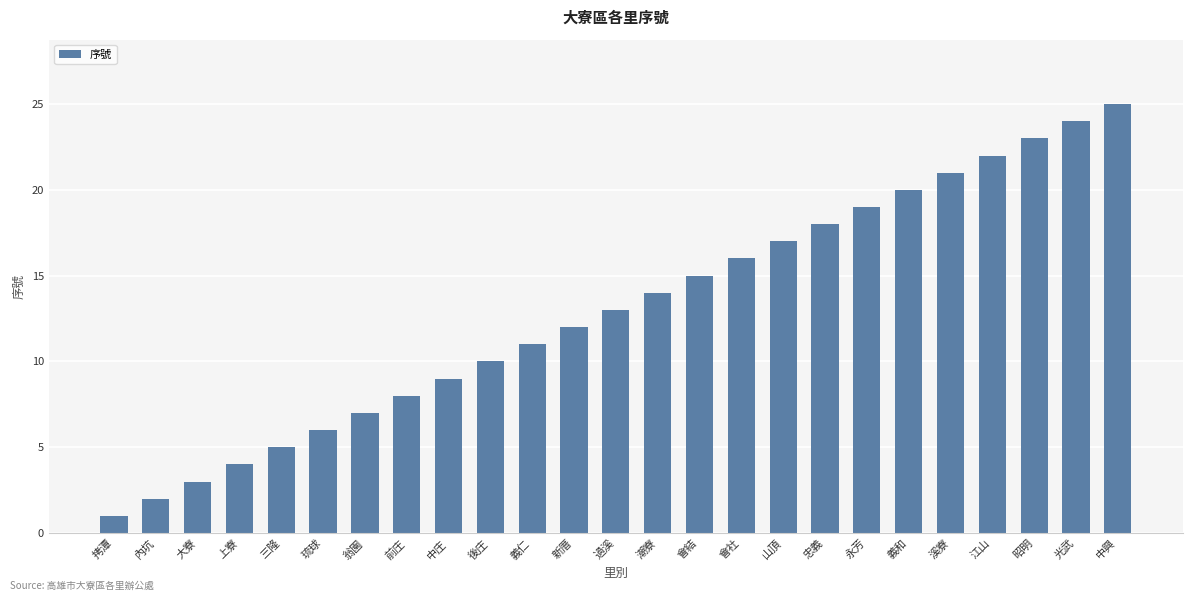

List the labels in order of value, largest first.

中興, 光武, 昭明, 江山, 溪寮, 義和, 永芳, 忠義, 山頂, 會社, 會結, 潮寮, 過溪, 新厝, 義仁, 後庄, 中庄, 前庄, 翁園, 琉球, 三隆, 上寮, 大寮, 內坑, 拷潭